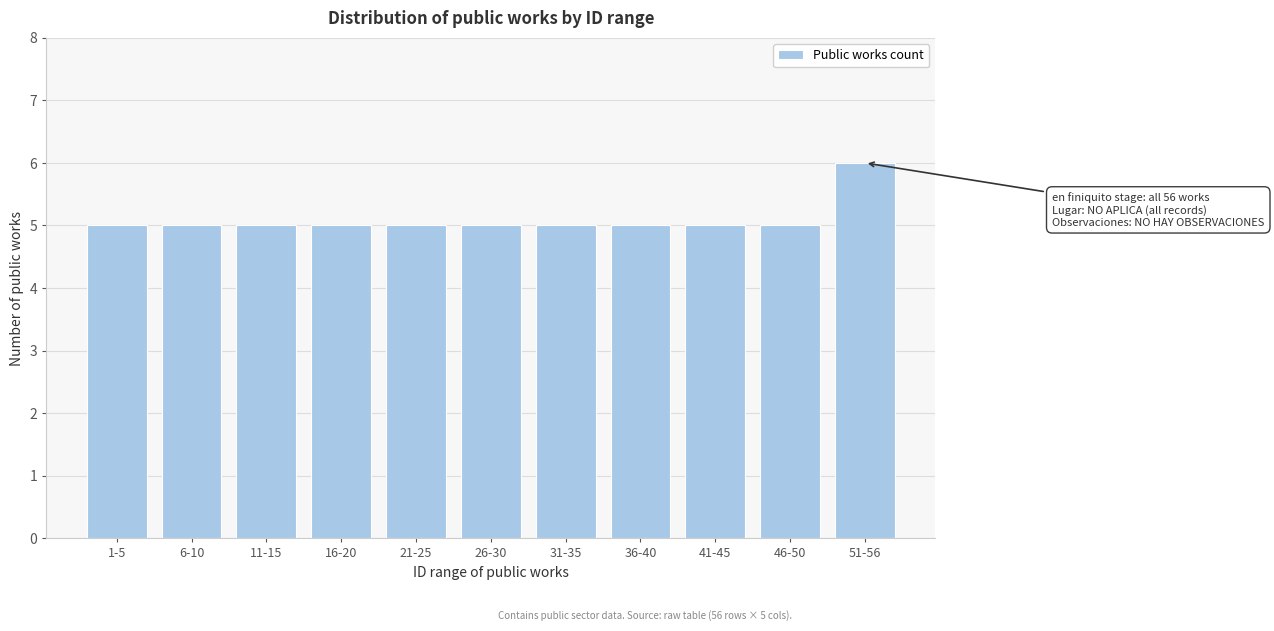

Reading left to right, list all the values displayed in this chart.

5	5	5	5	5	5	5	5	5	5	6